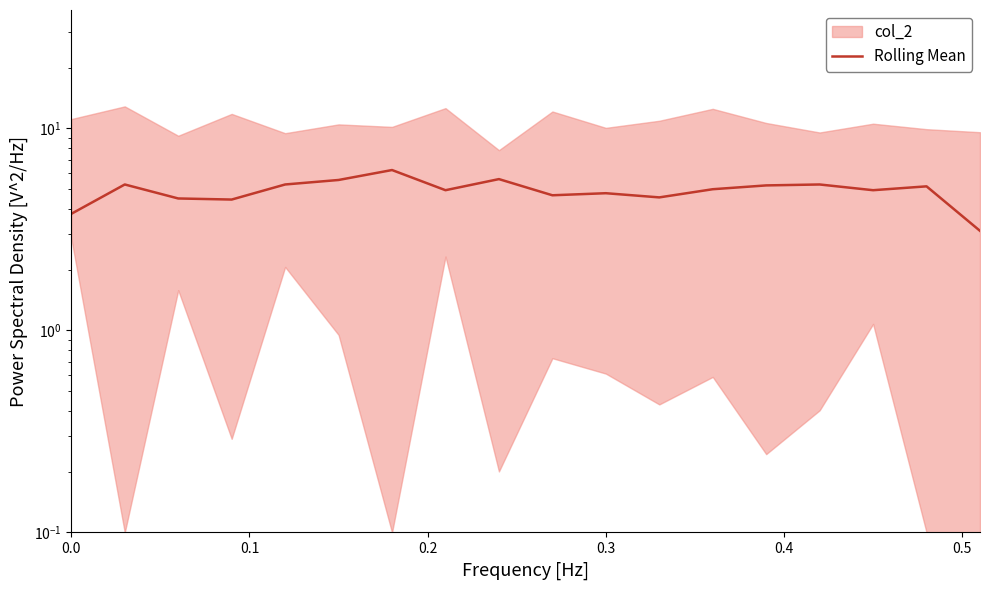

Is it true that the value at 0.1 is 5.3?

True